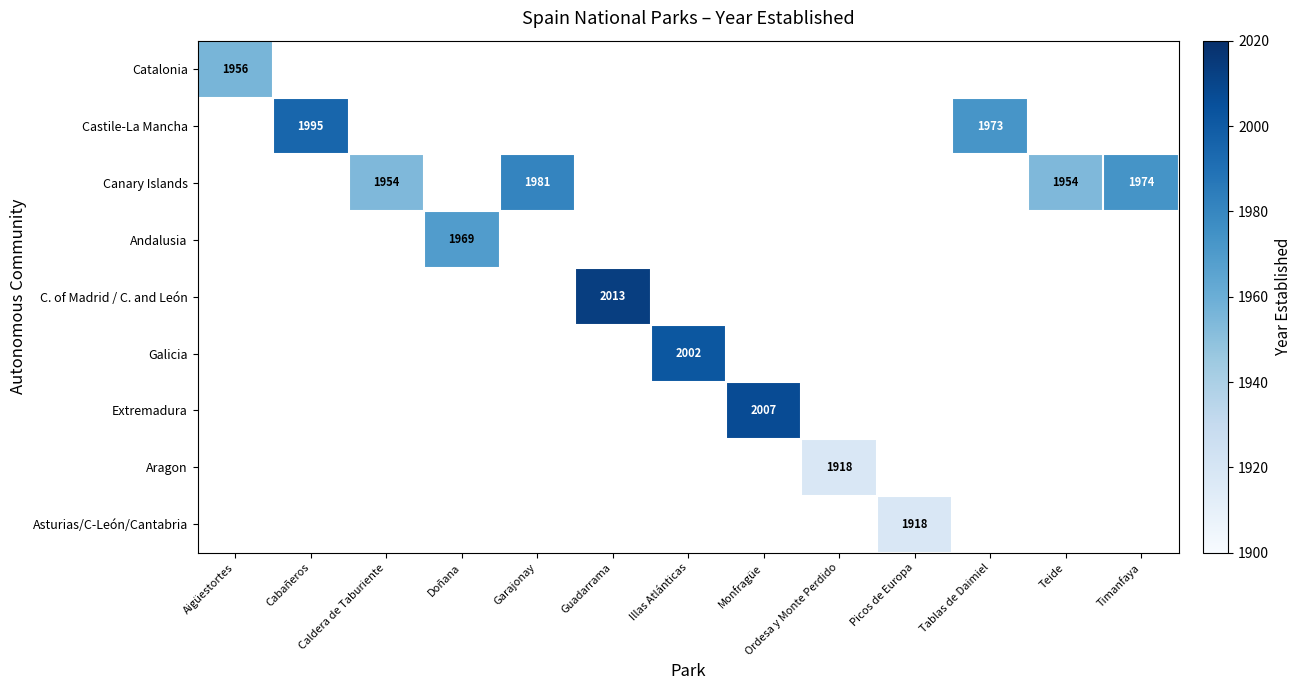

The value of Castile-La Mancha at Tablas de Daimiel is 1324. True or false?

False